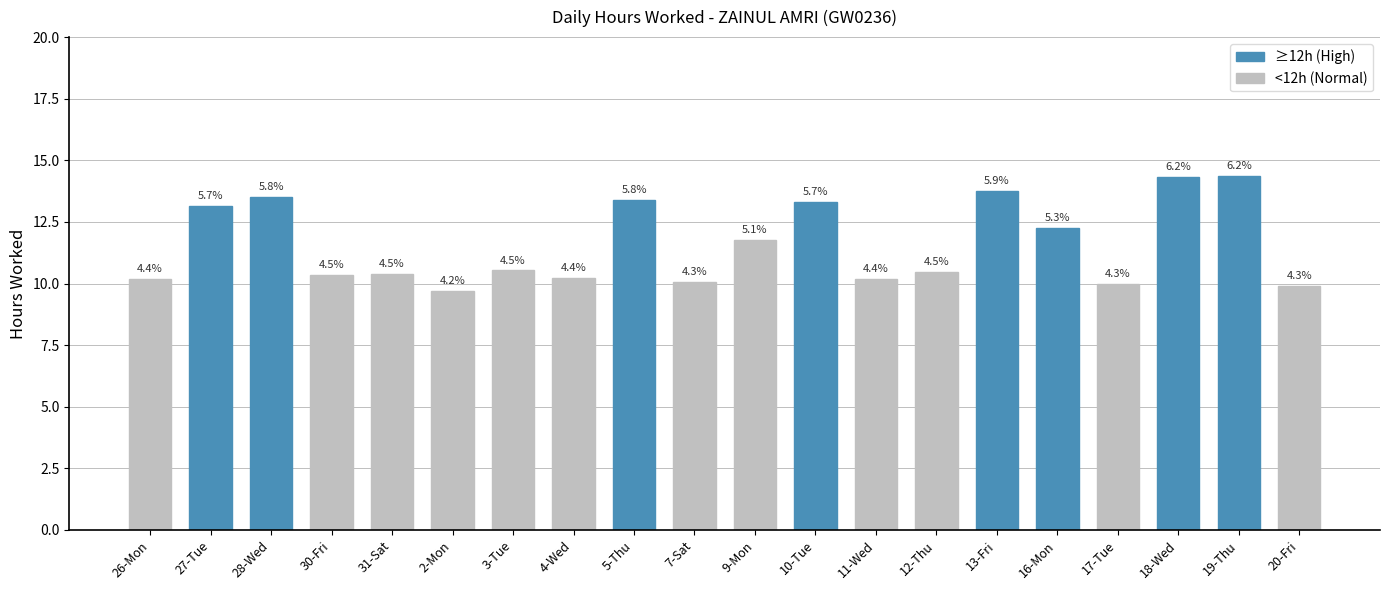

Approximately how many times larger is the value at 26-Mon compared to 19-Thu?

0.7